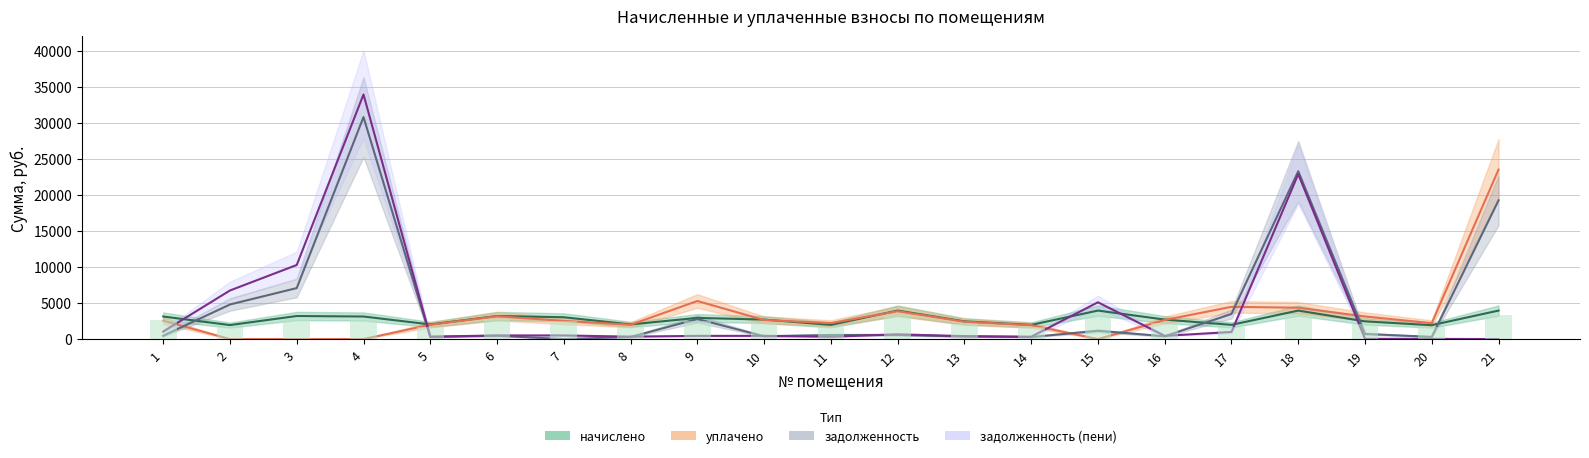

Which category has the lowest value in the начислено series?

20